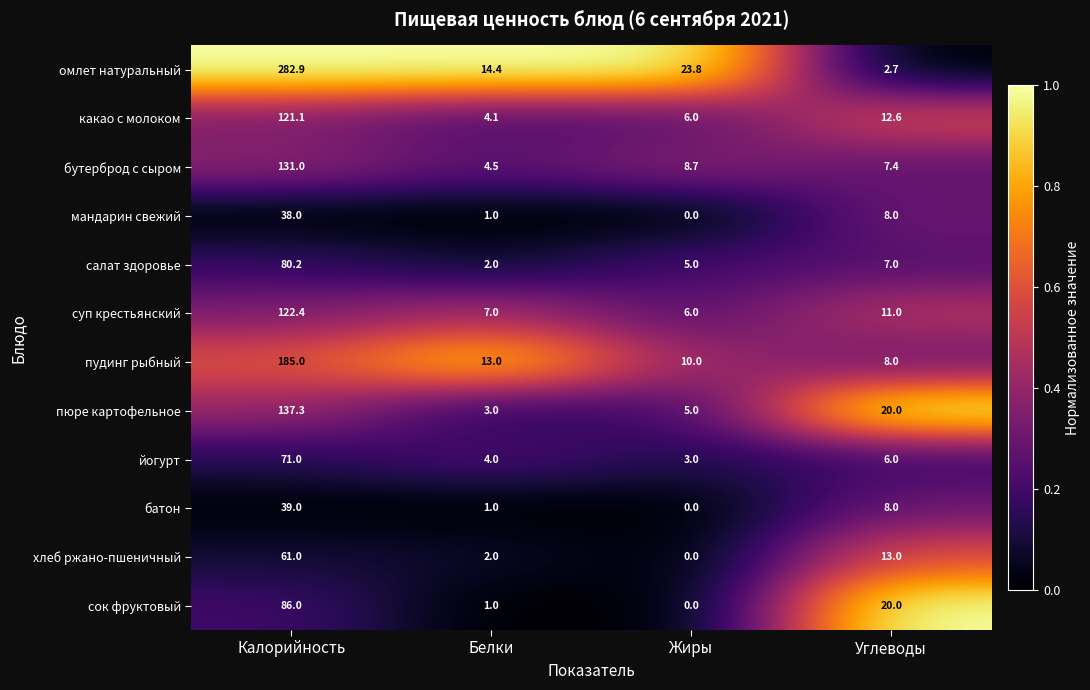

What is the difference between the second highest and second lowest values in the мандарин свежий series?

7.0